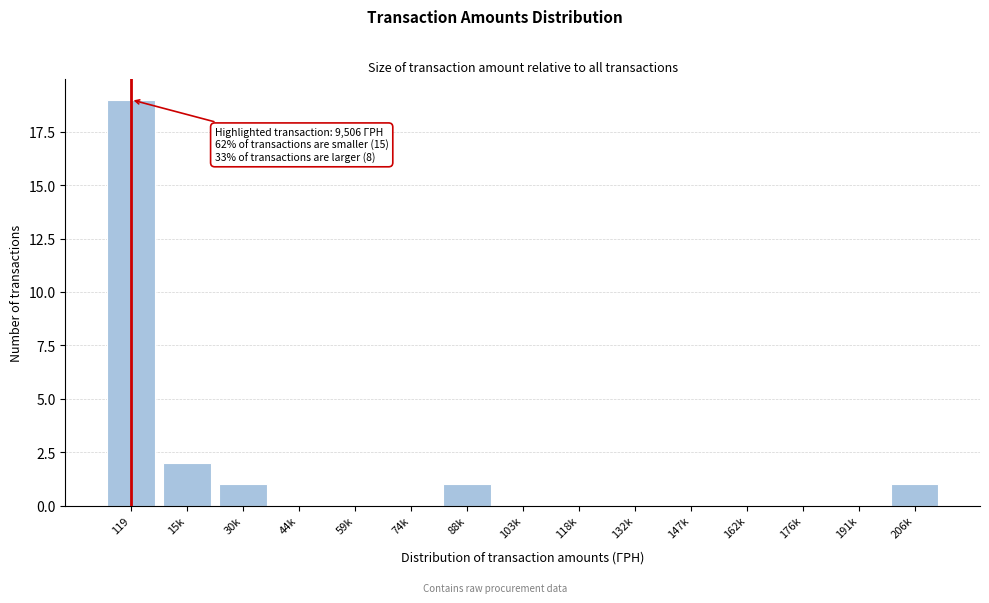

Reading left to right, list all the values displayed in this chart.

119=19	15k=2	30k=1	44k=0	59k=0	74k=0	88k=1	103k=0	118k=0	132k=0	147k=0	162k=0	176k=0	191k=0	206k=1